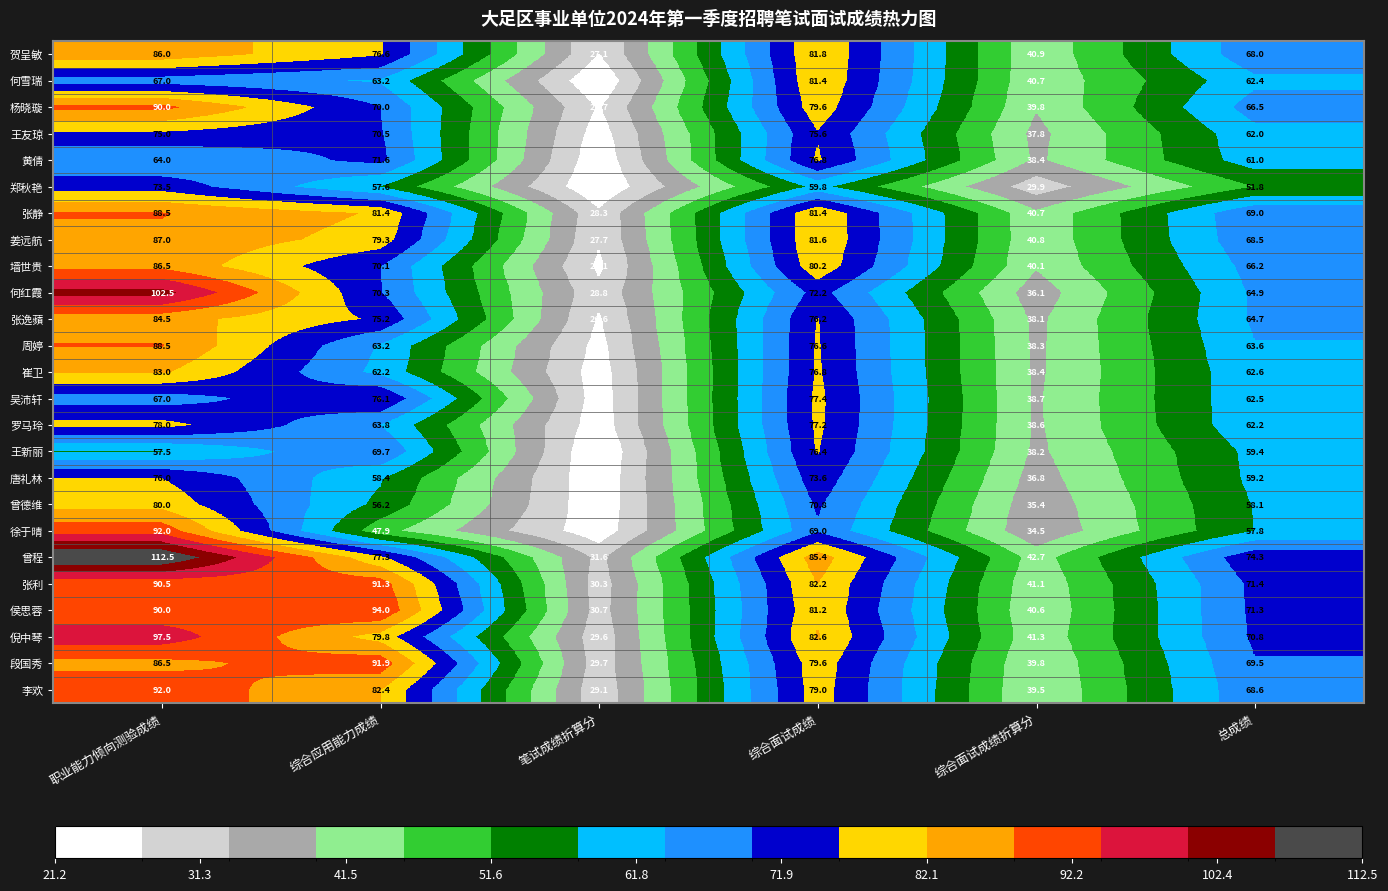

What is the smallest value displayed?

21.2